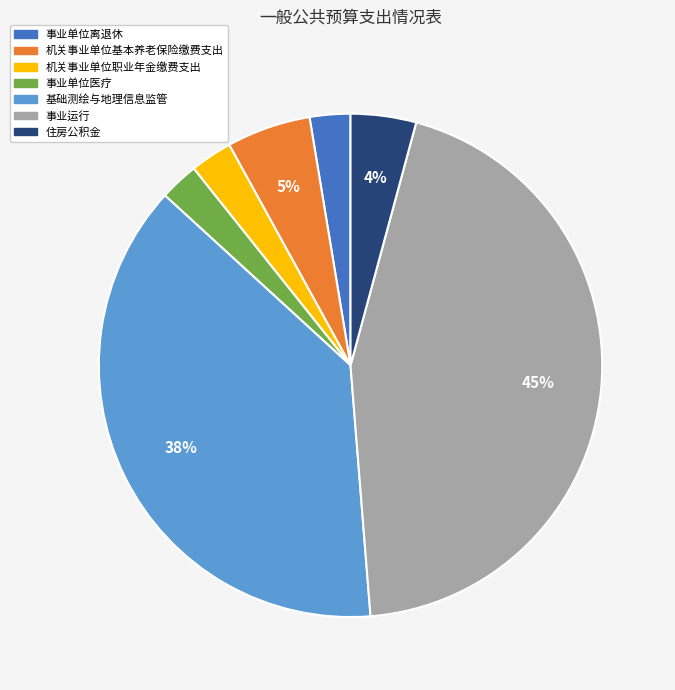

Approximately how many times larger is the value at 事业单位离退休 compared to 基础测绘与地理信息监管?

0.1